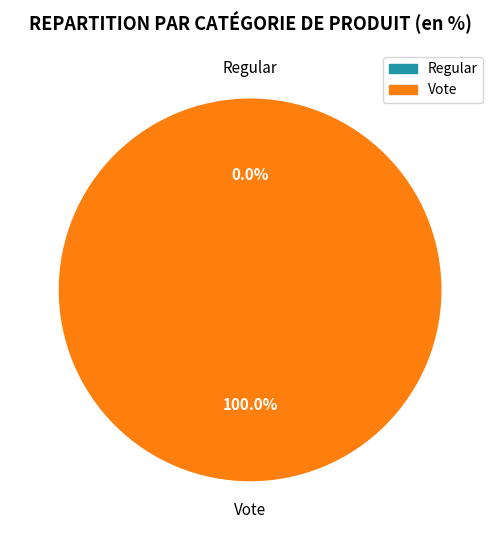

The Regular slice represents 0% of the pie. True or false?

True